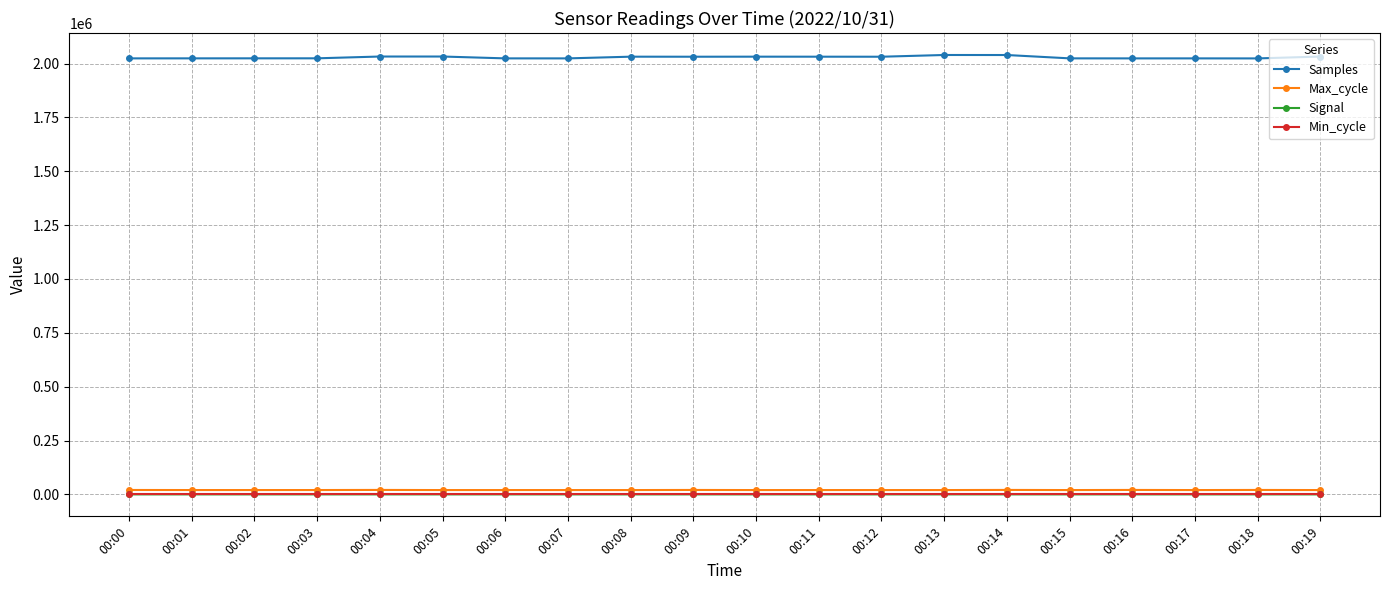

True or false: Min_cycle and Signal intersect in this chart.

False